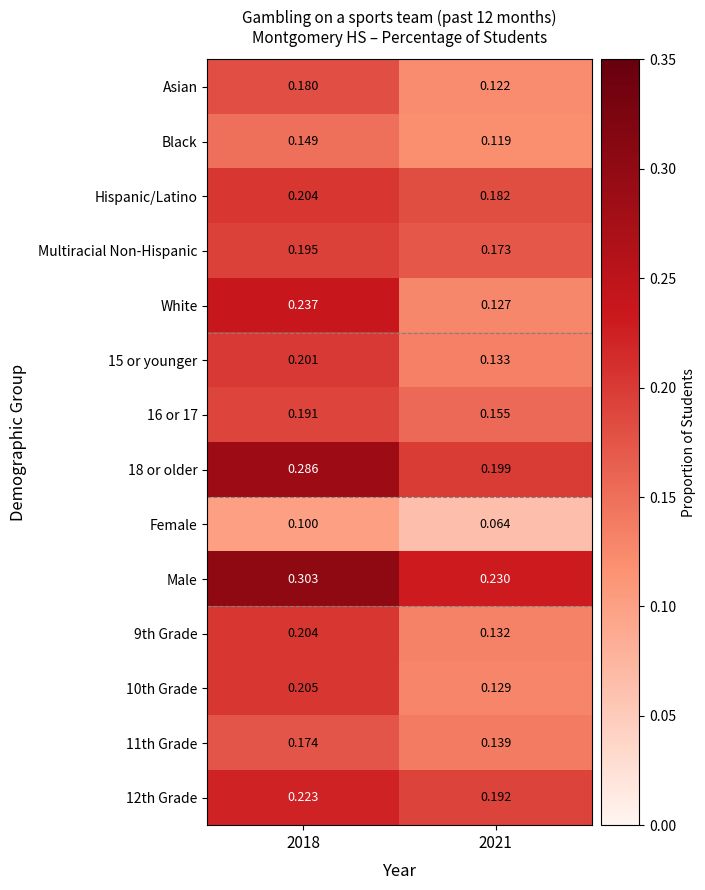

Between 2018 and 2021, which series saw the biggest shift?

White